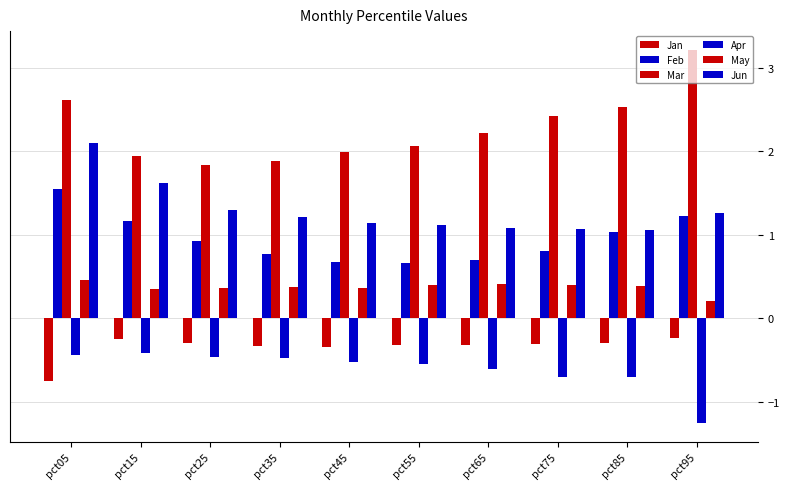

The value of Feb at pct95 is 1.2. True or false?

True